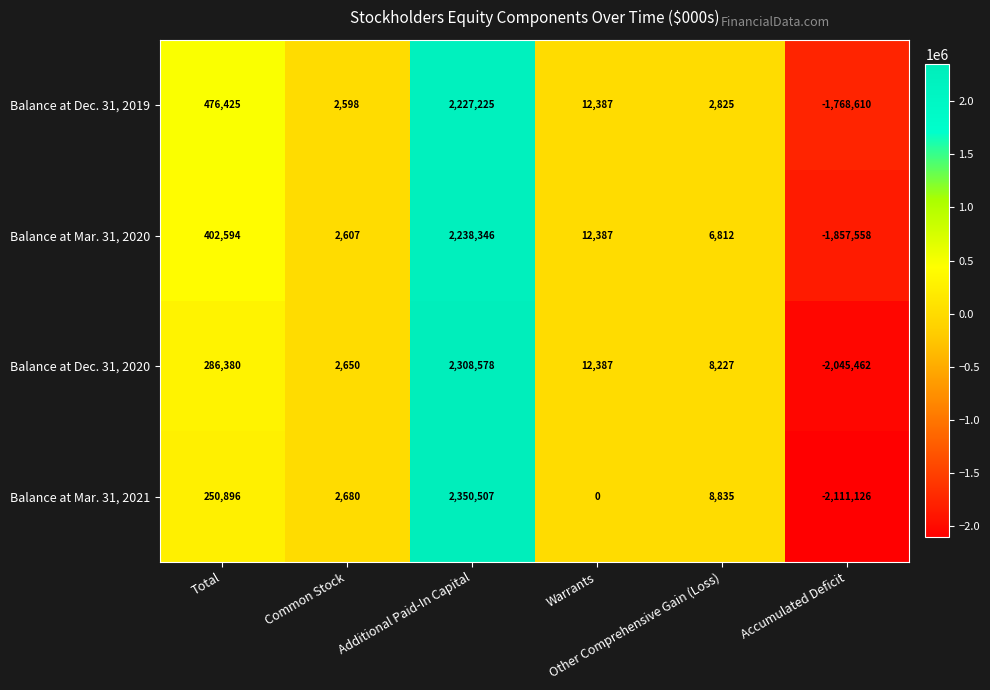

What is the difference between the maximum and minimum values in the Balance at Mar. 31, 2020 series?

4095904